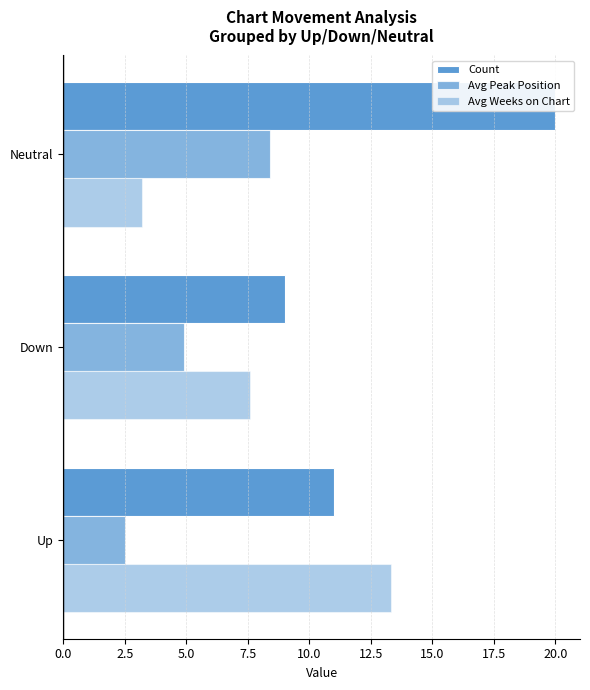

How many bars are there in each group?

3